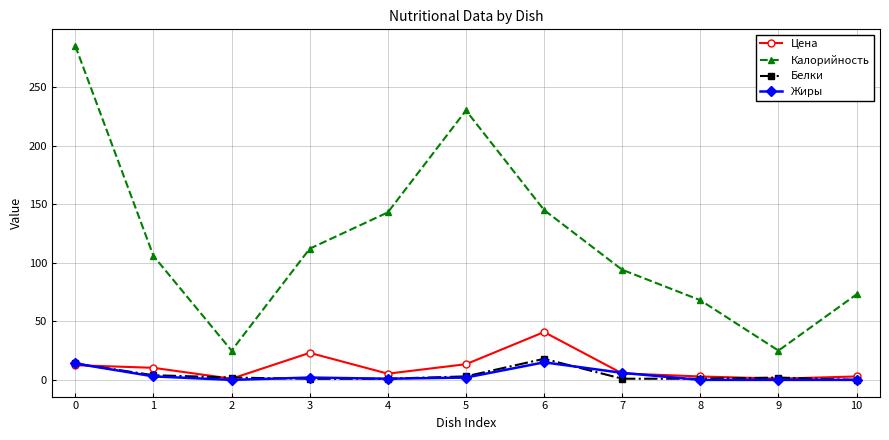

Where is the first local maximum for Калорийность?

5